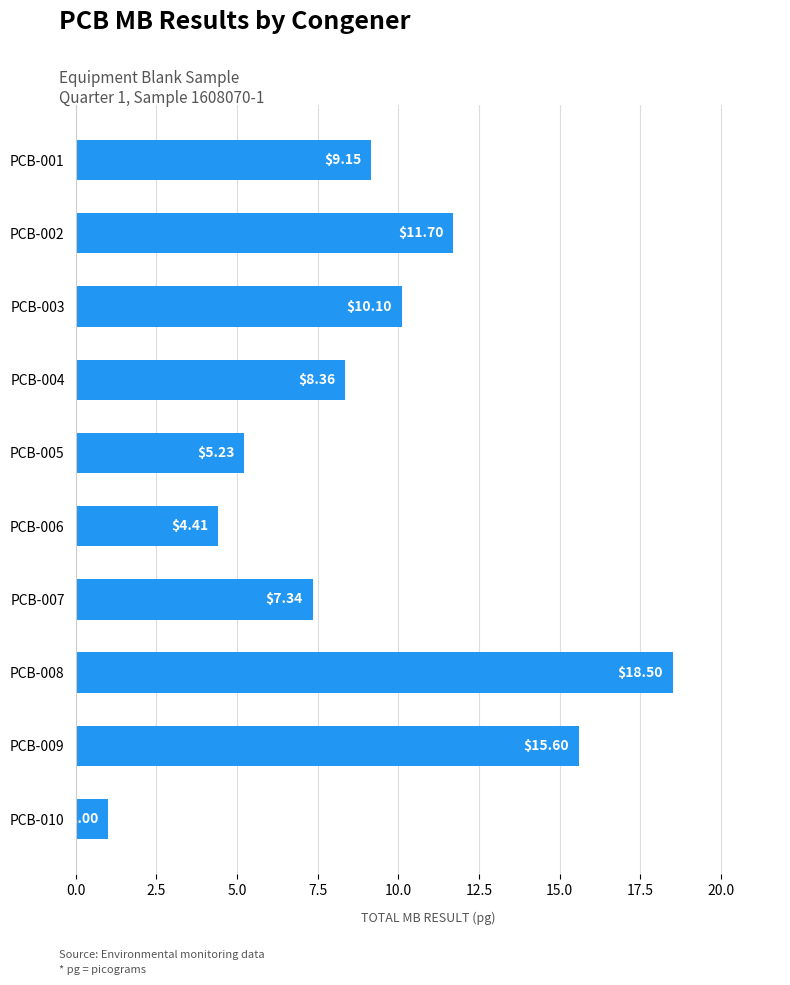

How many data points are less than 9?

5